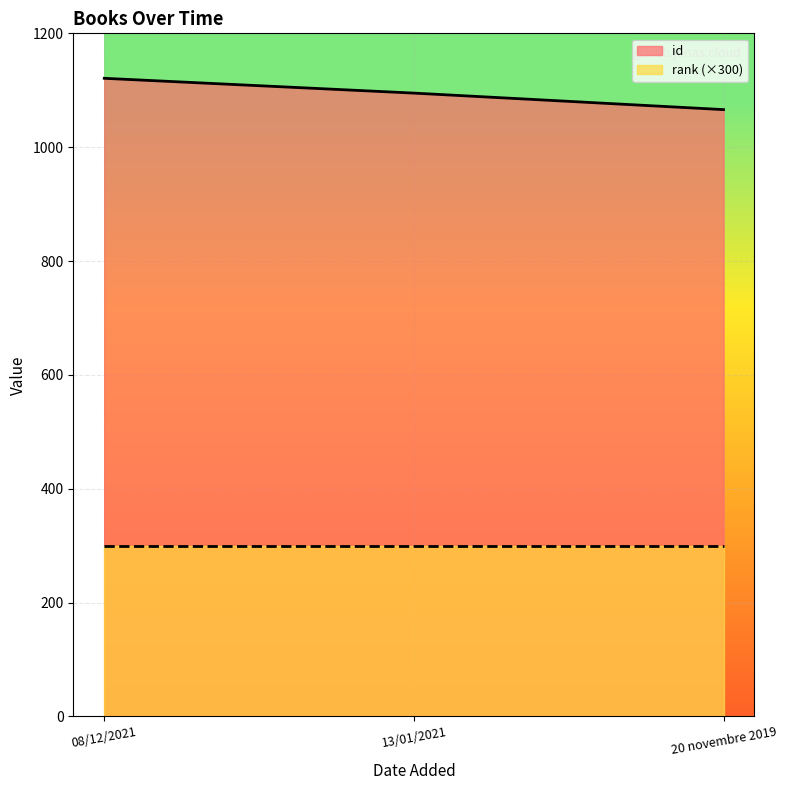

What is the greatest value displayed?

1121